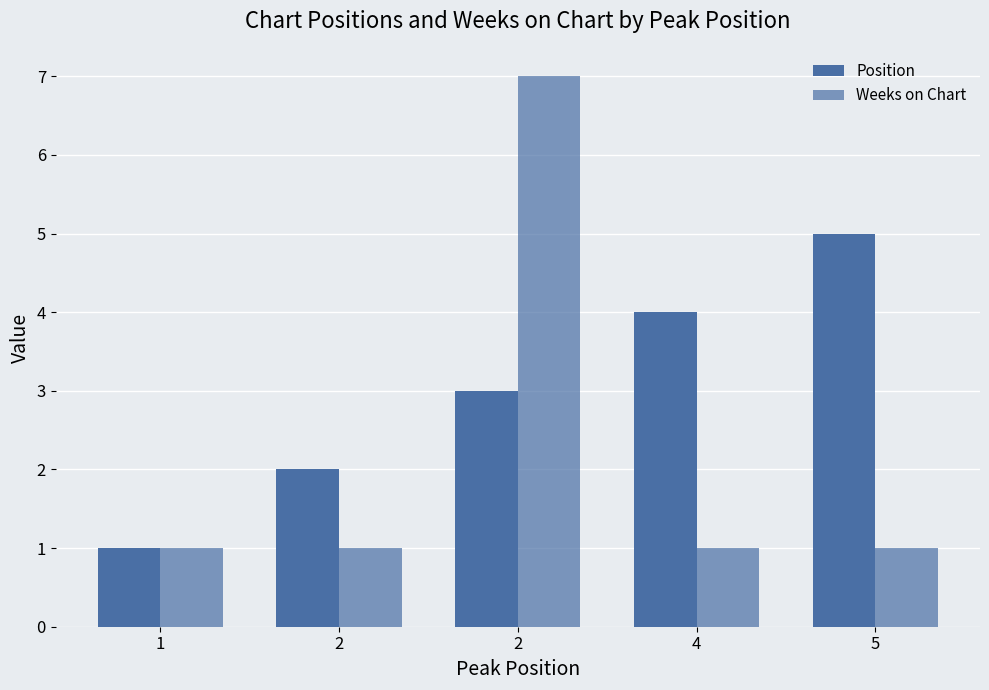

At 4, list the series in order from largest to smallest.

Position, Weeks on Chart